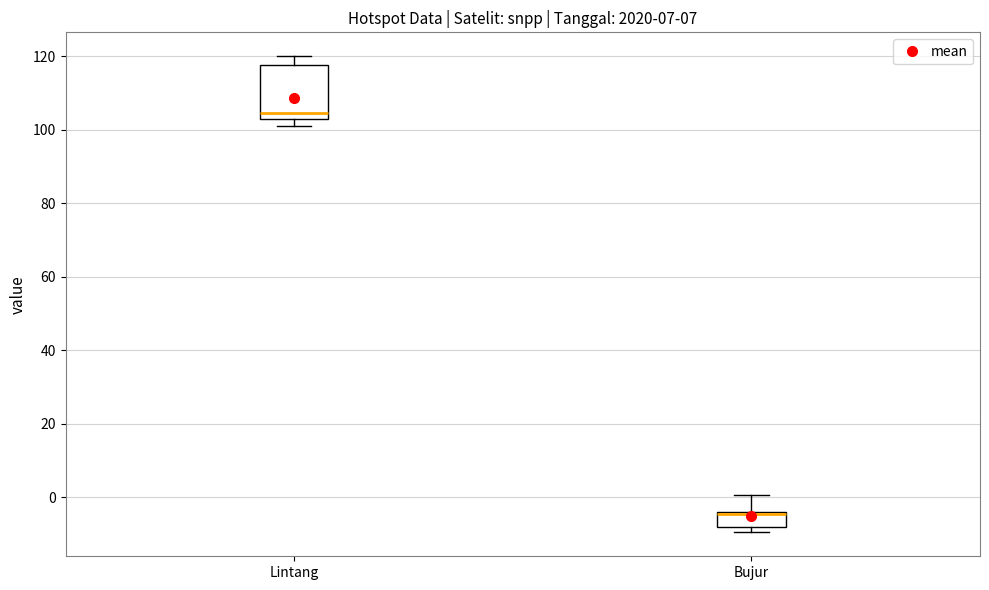

Where is the upper edge of the box for Bujur on the y-axis? The values are not printed on the chart, so give them approximately, as read against the axis.

-4